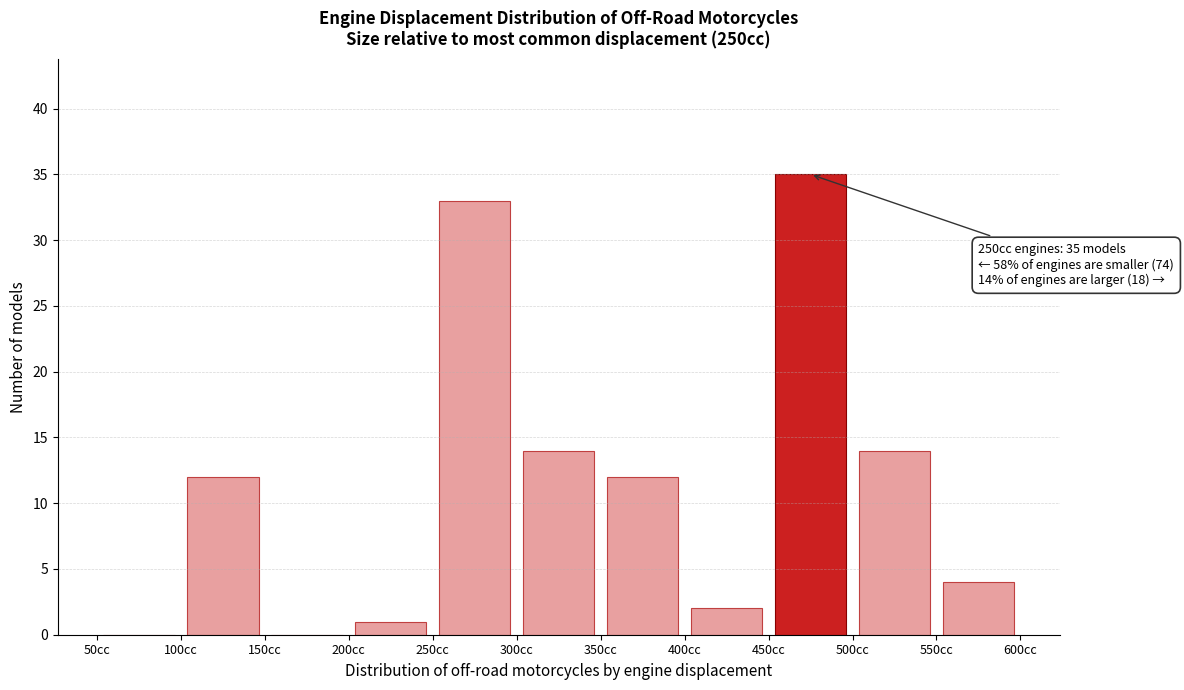

Which range on the x-axis has the tallest bar?

450 to 500